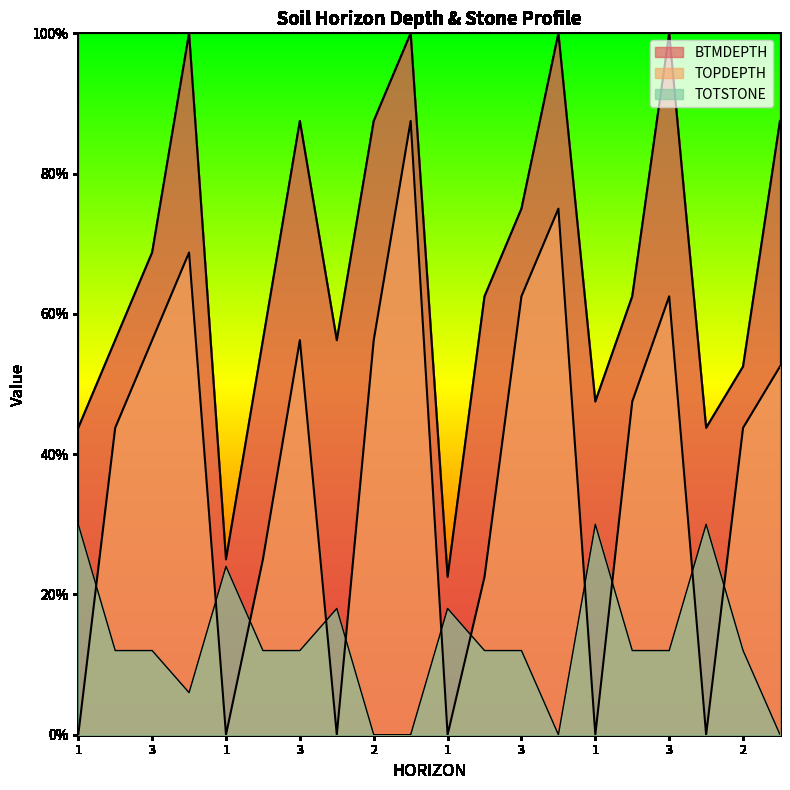

At which category does BTMDEPTH reach its first local peak?

4